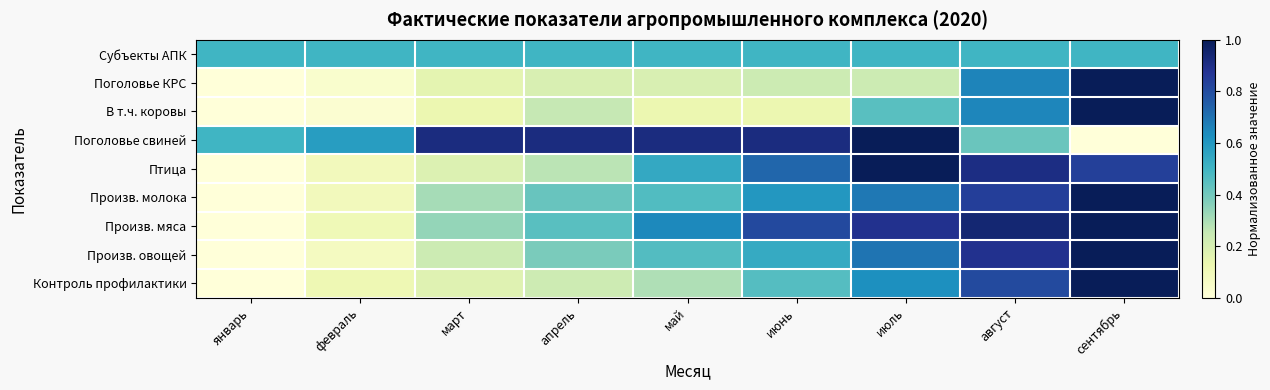

How many categories are shown in the chart?

9